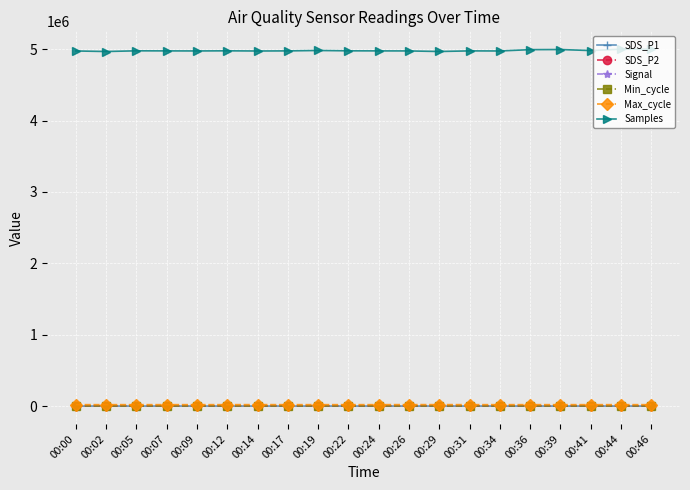

True or false: Max_cycle and Samples intersect in this chart.

False